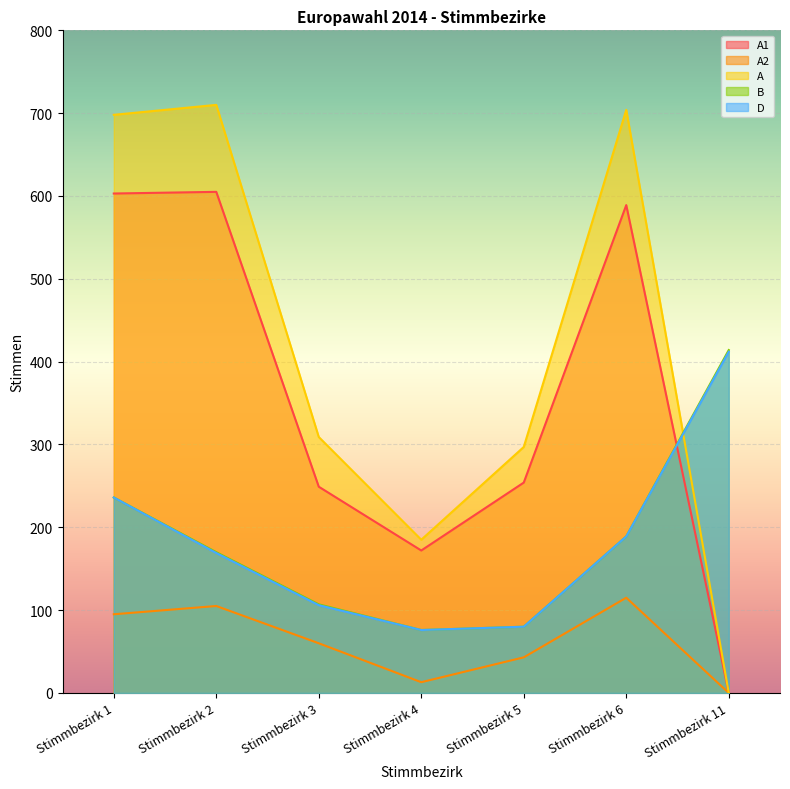

Rank the categories by A1 value from highest to lowest.

Stimmbezirk 2, Stimmbezirk 1, Stimmbezirk 6, Stimmbezirk 5, Stimmbezirk 3, Stimmbezirk 4, Stimmbezirk 11